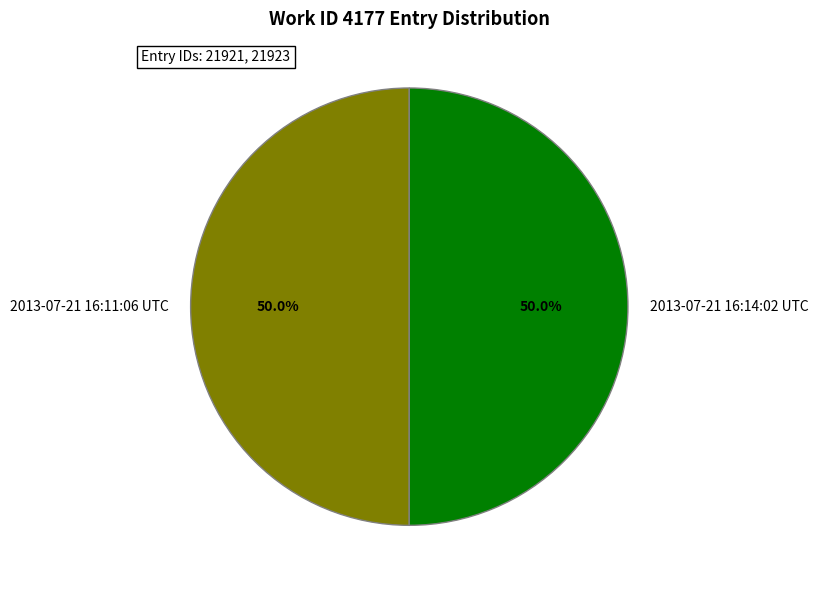

What percentage do 2013-07-21 16:14:02 UTC and 2013-07-21 16:11:06 UTC together represent?

100.0%